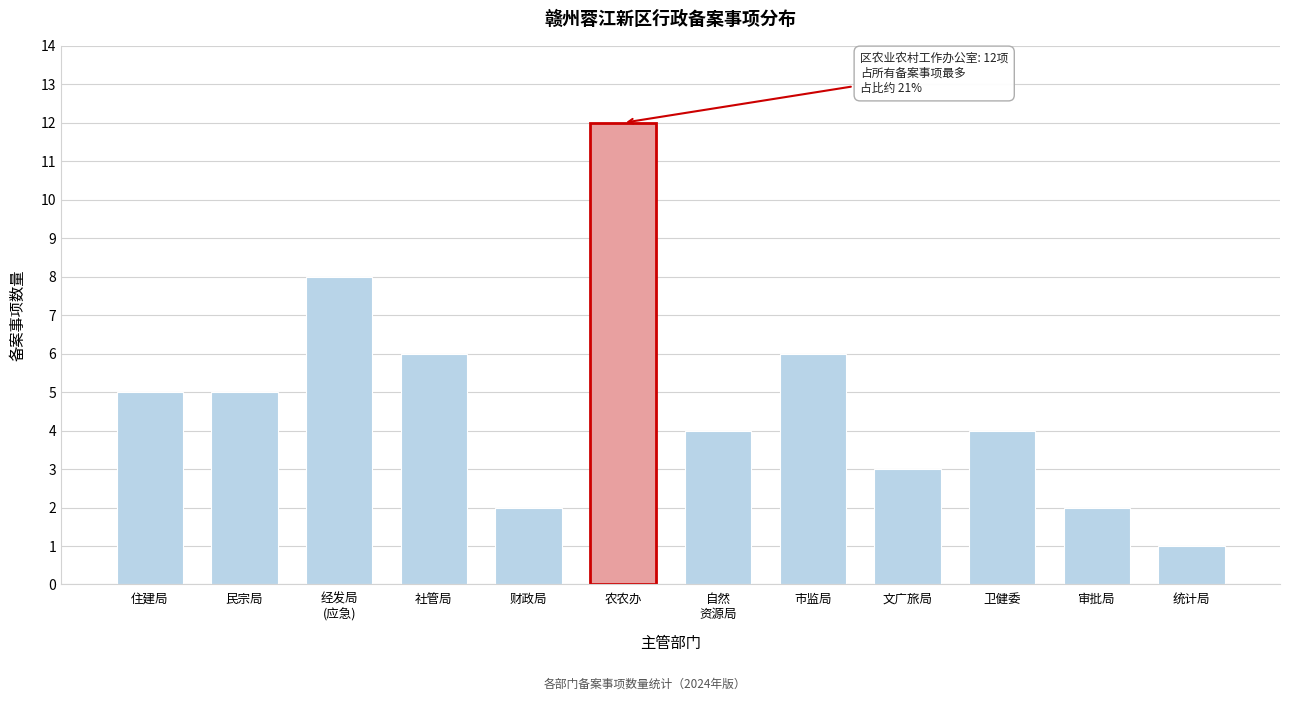

Reading left to right, list all the values displayed in this chart.

5	5	8	6	2	12	4	6	3	4	2	1